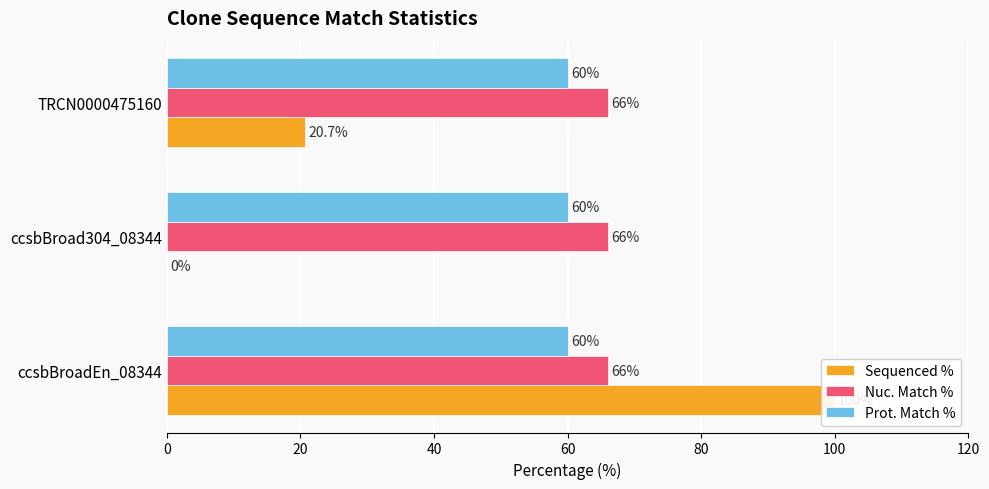

Between 0 and 20, which series saw the biggest shift?

Sequenced %